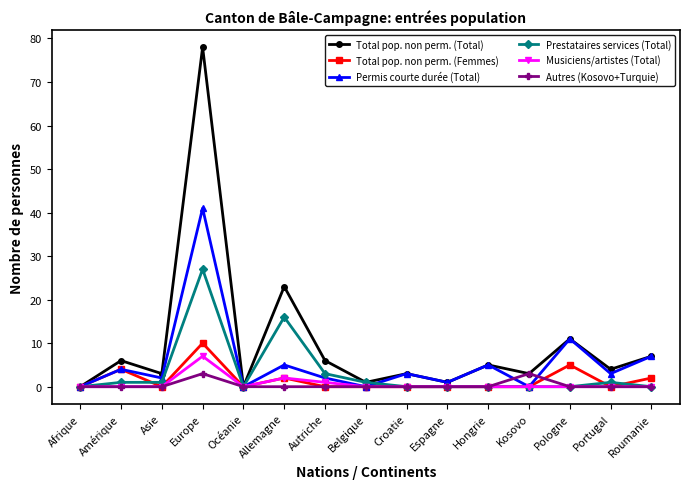

At which label does Permis courte durée (Total) reach its peak?

Europe